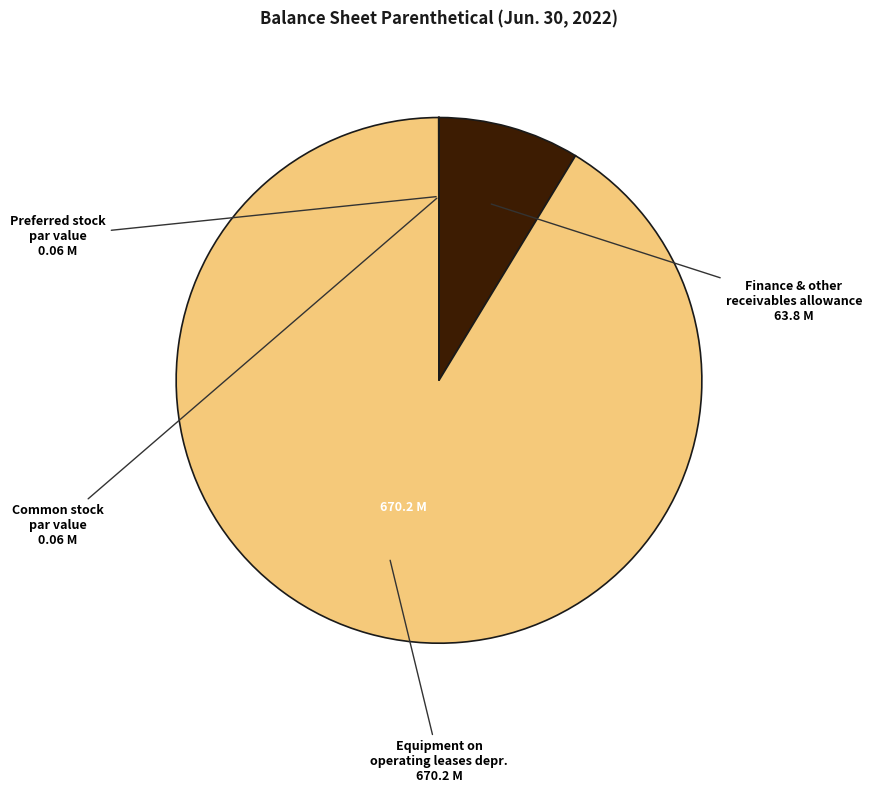

Is there a majority slice in this chart?

Yes